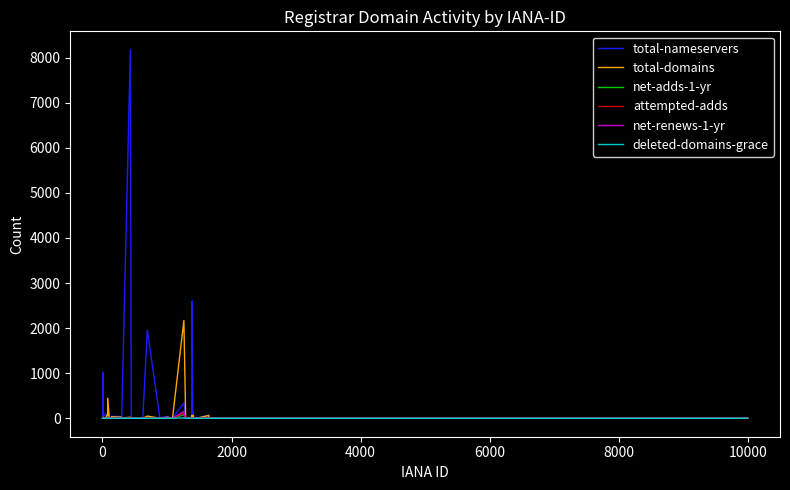

How many lines are shown in the chart?

6